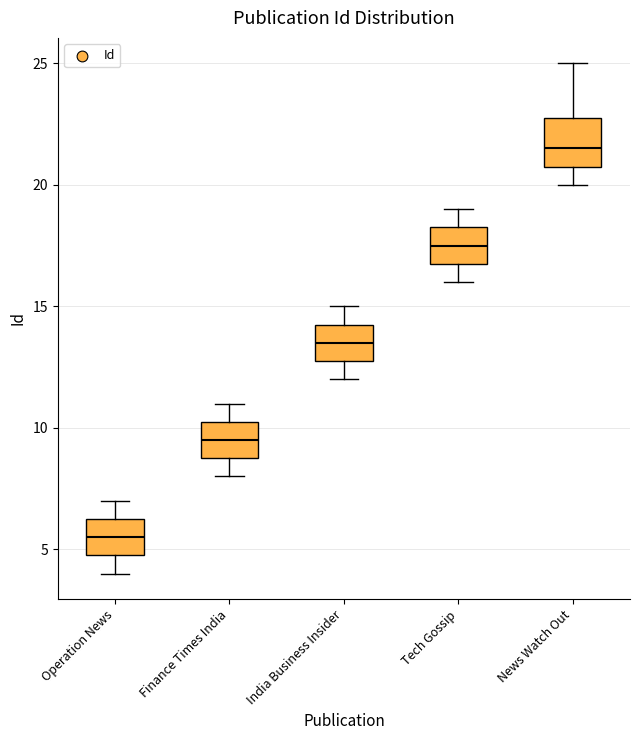

Which box has the lowest median line?

Operation News